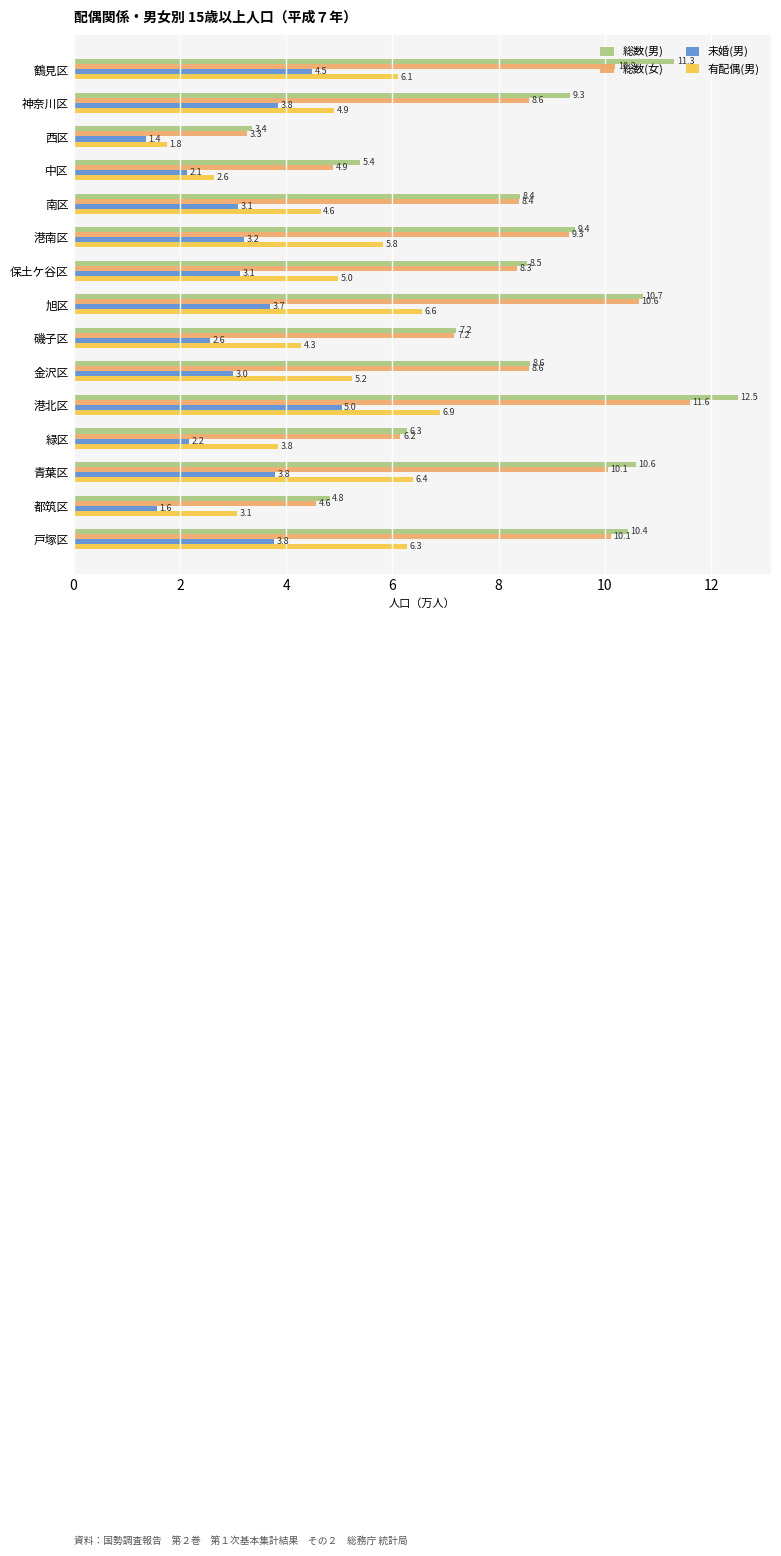

What is the total value across all series at 南区?

24.5